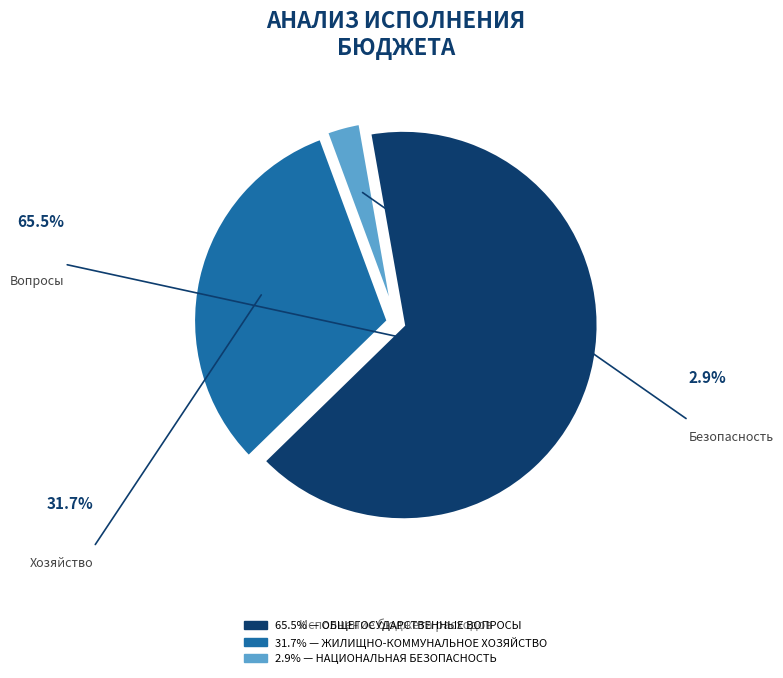

Does any single category account for the majority?

Yes